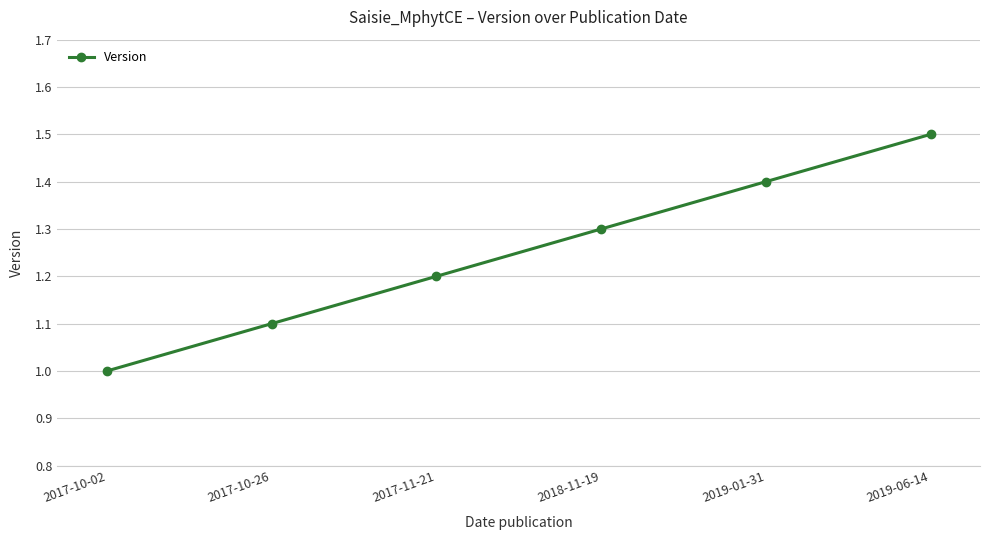

The value at 2017-10-26 is 1.7. True or false?

False